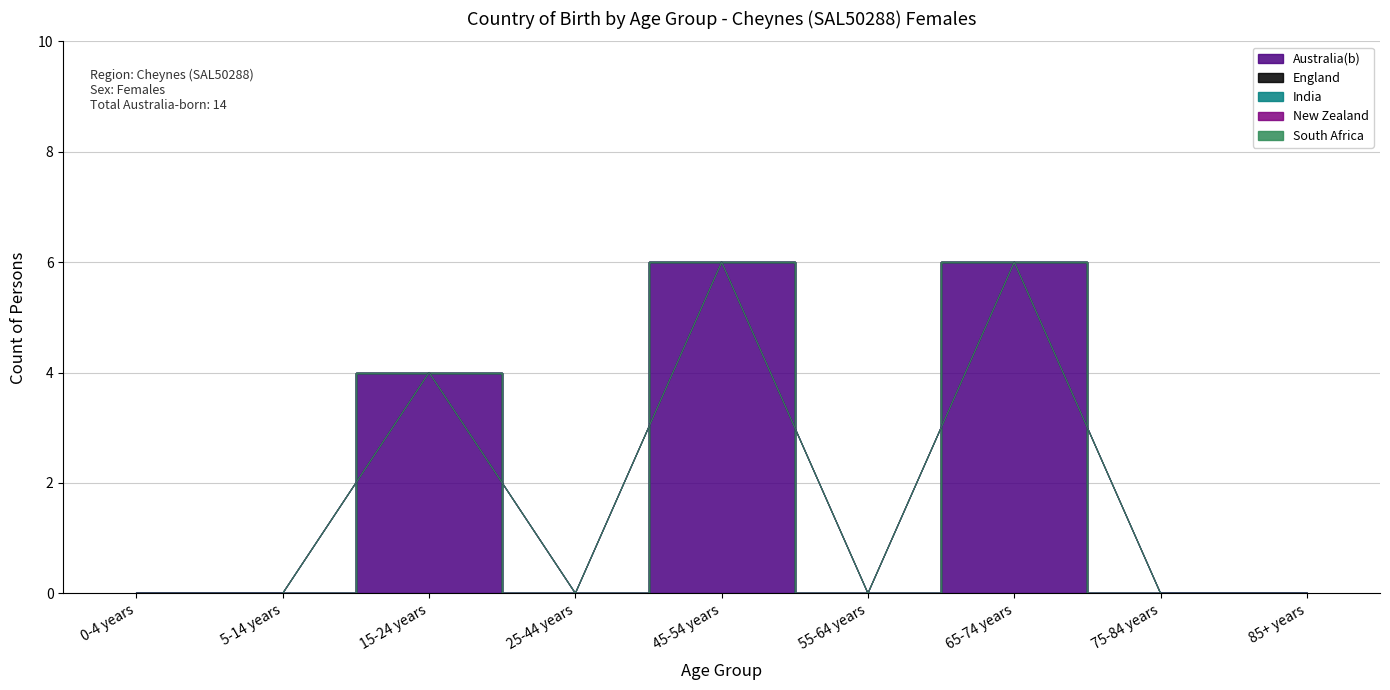

What is the label of the 4th point from the left?

25-44 years